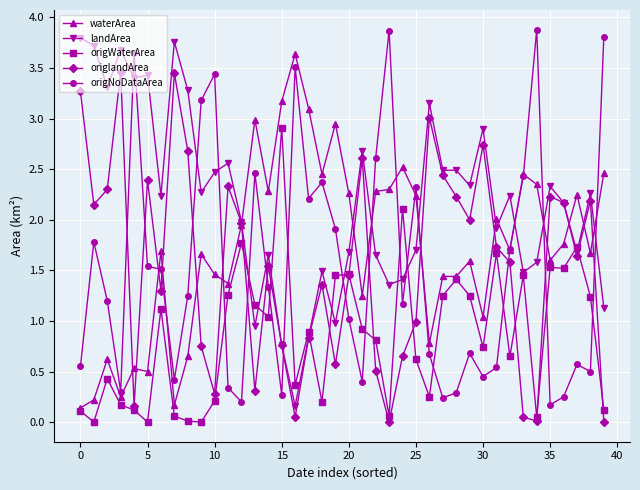

What is the value of the landArea point at the 38th from the left?

1.7